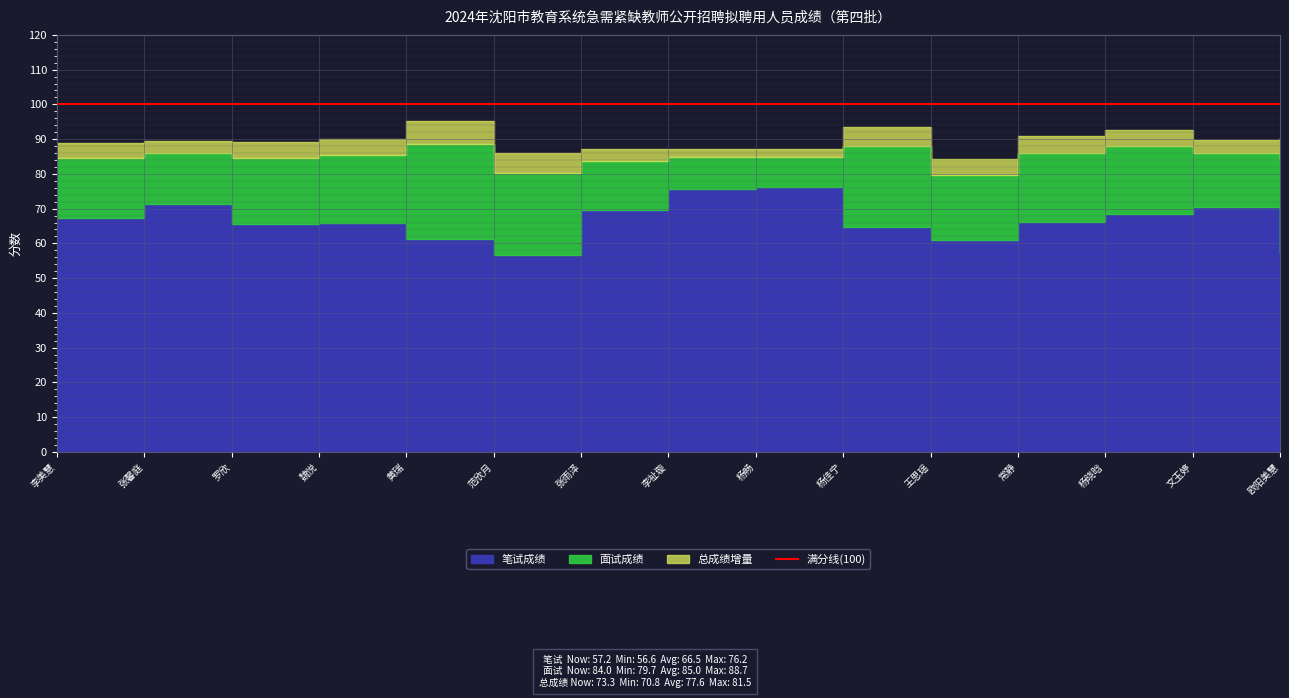

What is the difference between the 总成绩 values at 常静 and 魏悦?

0.6